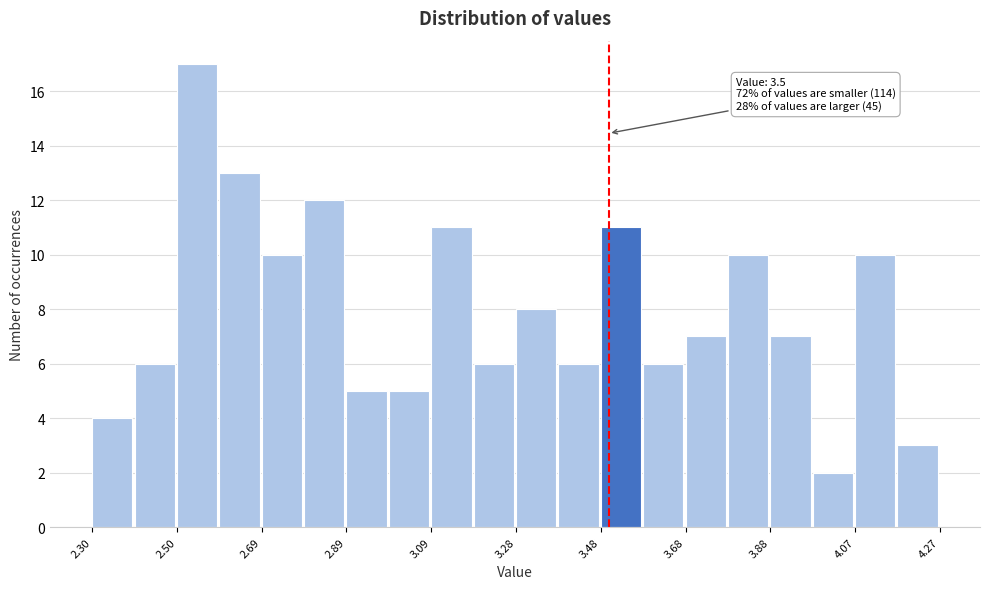

Which range on the x-axis has the tallest bar?

2.50 to 2.60